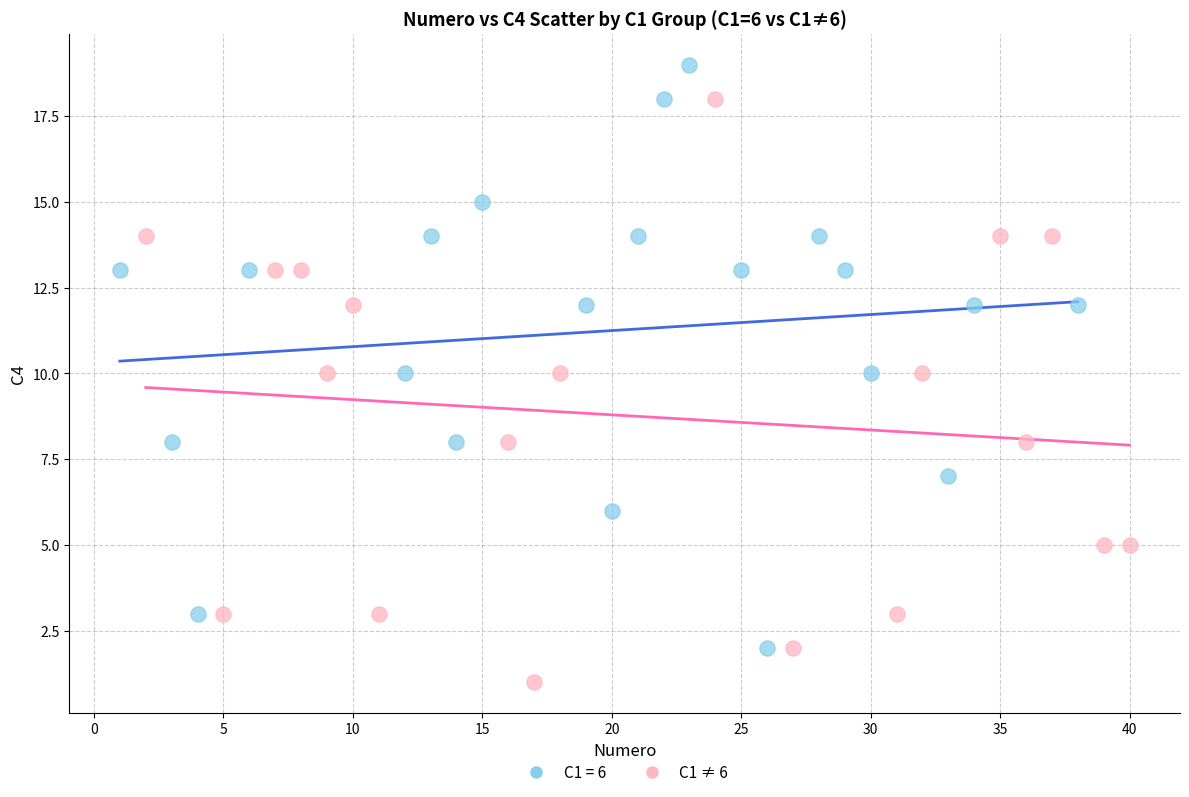

Which series contains the lowest Y value?

C1 ≠ 6